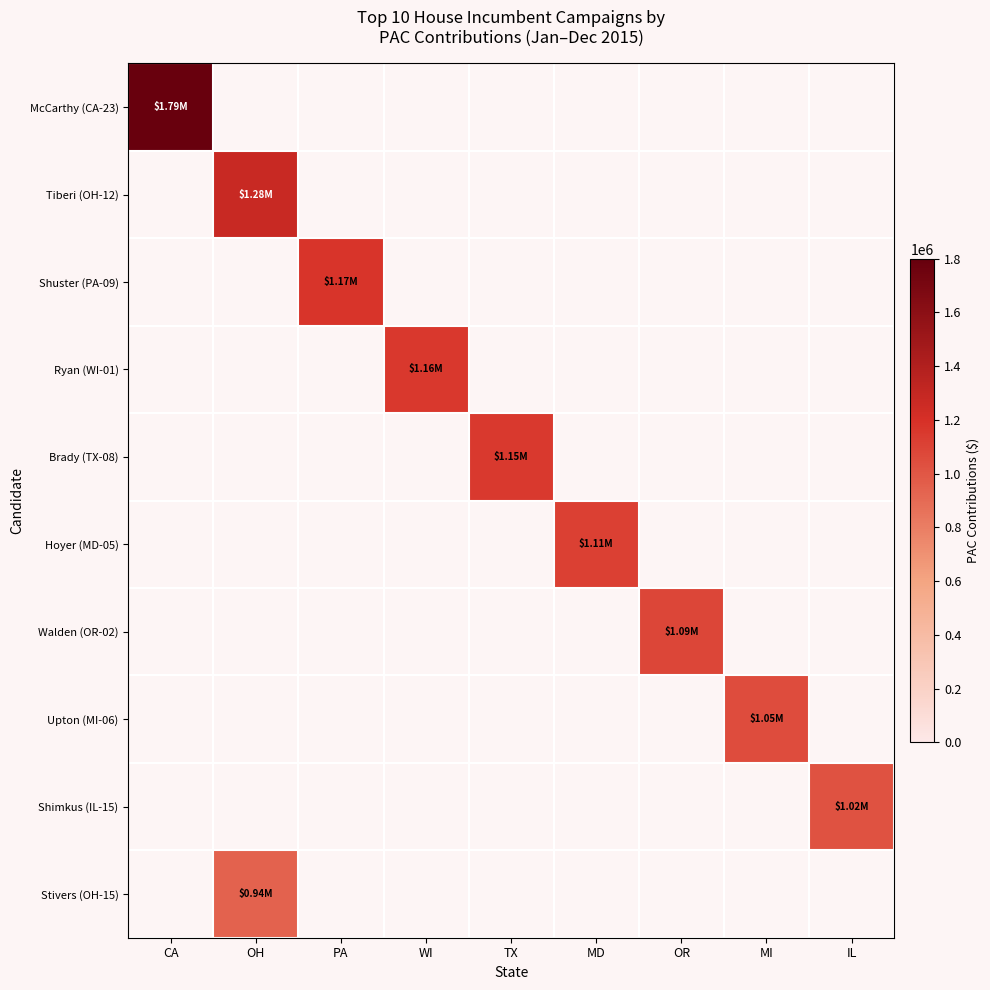

Reading left to right, what are all the values shown in this chart?

McCarthy (CA-23): CA=1791674.0	OH=0.0	PA=0.0	WI=0.0	TX=0.0	MD=0.0	OR=0.0	MI=0.0	IL=0.0
Tiberi (OH-12): CA=0.0	OH=1277715.0	PA=0.0	WI=0.0	TX=0.0	MD=0.0	OR=0.0	MI=0.0	IL=0.0
Shuster (PA-09): CA=0.0	OH=0.0	PA=1174440.0	WI=0.0	TX=0.0	MD=0.0	OR=0.0	MI=0.0	IL=0.0
Ryan (WI-01): CA=0.0	OH=0.0	PA=0.0	WI=1159053.1	TX=0.0	MD=0.0	OR=0.0	MI=0.0	IL=0.0
Brady (TX-08): CA=0.0	OH=0.0	PA=0.0	WI=0.0	TX=1148181.6	MD=0.0	OR=0.0	MI=0.0	IL=0.0
Hoyer (MD-05): CA=0.0	OH=0.0	PA=0.0	WI=0.0	TX=0.0	MD=1111530.0	OR=0.0	MI=0.0	IL=0.0
Walden (OR-02): CA=0.0	OH=0.0	PA=0.0	WI=0.0	TX=0.0	MD=0.0	OR=1087513.6	MI=0.0	IL=0.0
Upton (MI-06): CA=0.0	OH=0.0	PA=0.0	WI=0.0	TX=0.0	MD=0.0	OR=0.0	MI=1050081.0	IL=0.0
Shimkus (IL-15): CA=0.0	OH=0.0	PA=0.0	WI=0.0	TX=0.0	MD=0.0	OR=0.0	MI=0.0	IL=1022390.7
Stivers (OH-15): CA=0.0	OH=936202.4	PA=0.0	WI=0.0	TX=0.0	MD=0.0	OR=0.0	MI=0.0	IL=0.0